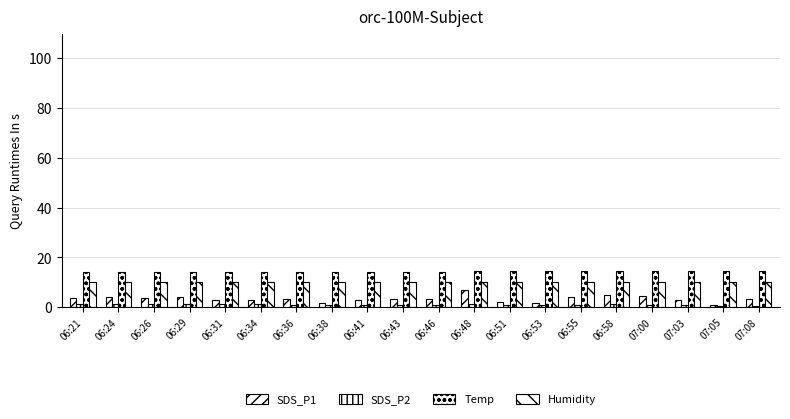

Is the value of SDS_P2 at 06:26 greater than the value of Temp at 06:21?

No